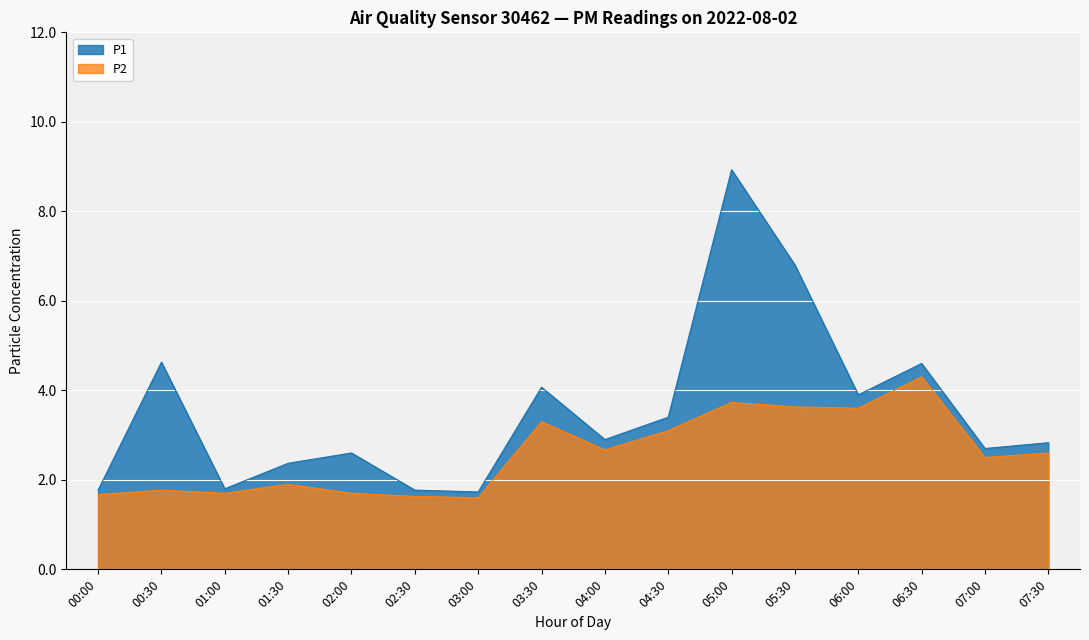

Reading right to left, extract all data points from this chart.

P1: 07:30=2.8	07:00=2.7	06:30=4.6	06:00=3.9	05:30=6.8	05:00=8.9	04:30=3.4	04:00=2.9	03:30=4.1	03:00=1.7	02:30=1.8	02:00=2.6	01:30=2.4	01:00=1.8	00:30=4.6	00:00=1.8
P2: 07:30=2.6	07:00=2.5	06:30=4.3	06:00=3.6	05:30=3.6	05:00=3.7	04:30=3.1	04:00=2.7	03:30=3.3	03:00=1.6	02:30=1.6	02:00=1.7	01:30=1.9	01:00=1.7	00:30=1.8	00:00=1.7